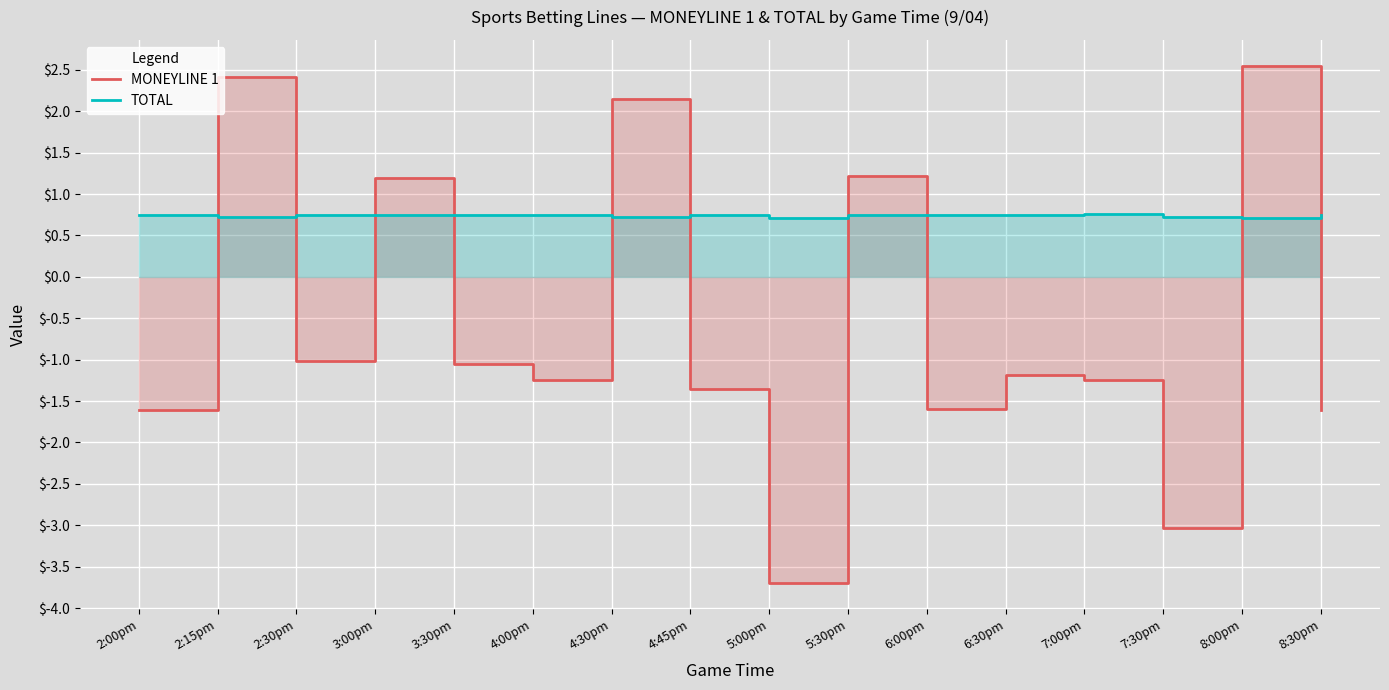

Reading right to left, list all the values displayed in this chart.

MONEYLINE 1: 8:30pm=-1.6	8:00pm=2.5	7:30pm=-3.0	7:00pm=-1.2	6:30pm=-1.2	6:00pm=-1.6	5:30pm=1.2	5:00pm=-3.7	4:45pm=-1.4	4:30pm=2.1	4:00pm=-1.2	3:30pm=-1.1	3:00pm=1.2	2:30pm=-1.0	2:15pm=2.4	2:00pm=-1.6
TOTAL: 8:30pm=0.7	8:00pm=0.7	7:30pm=0.7	7:00pm=0.8	6:30pm=0.7	6:00pm=0.7	5:30pm=0.7	5:00pm=0.7	4:45pm=0.7	4:30pm=0.7	4:00pm=0.7	3:30pm=0.7	3:00pm=0.7	2:30pm=0.7	2:15pm=0.7	2:00pm=0.7